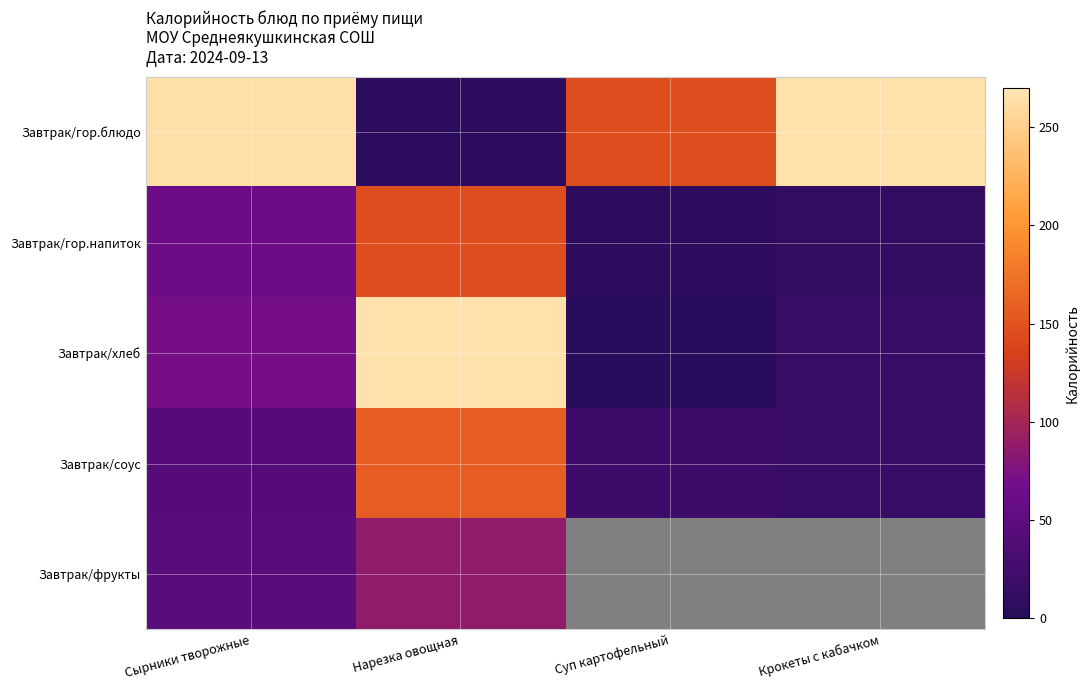

At which label does Завтрак/гор.блюдо reach its minimum?

Нарезка овощная